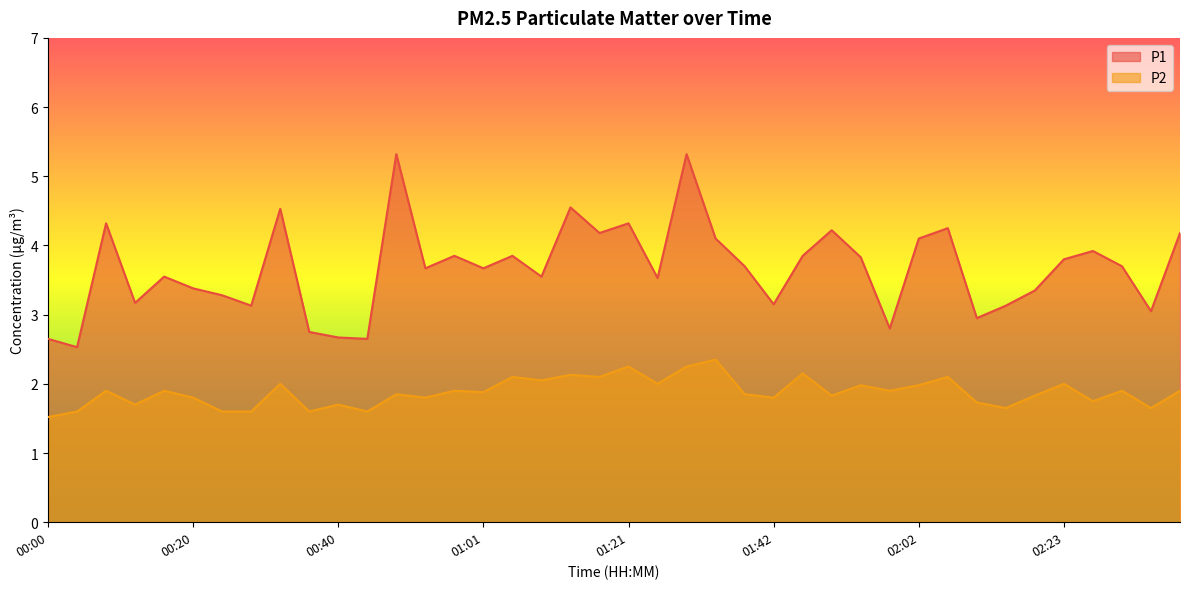

Is the value of P2 at 01:50 greater than the value of P1 at 01:50?

No